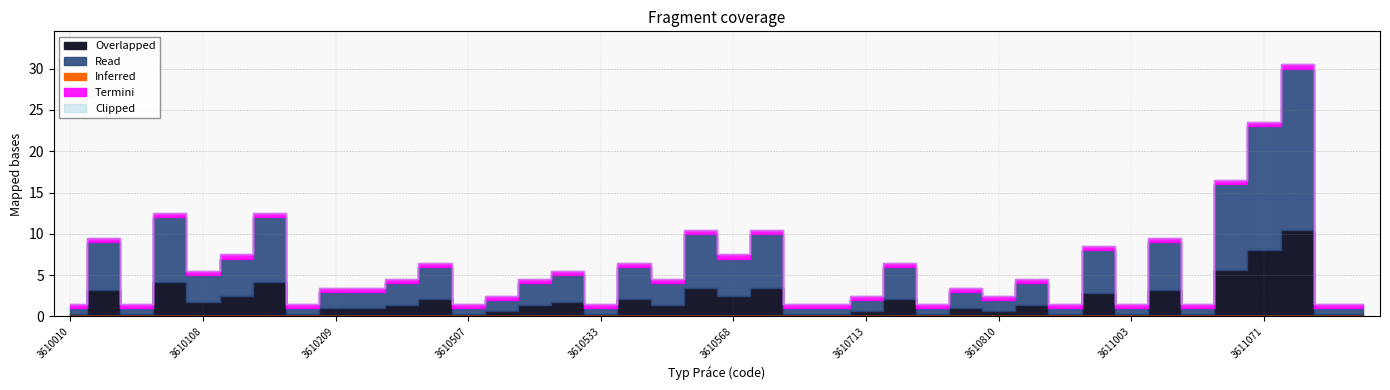

What is the smallest value displayed?

1